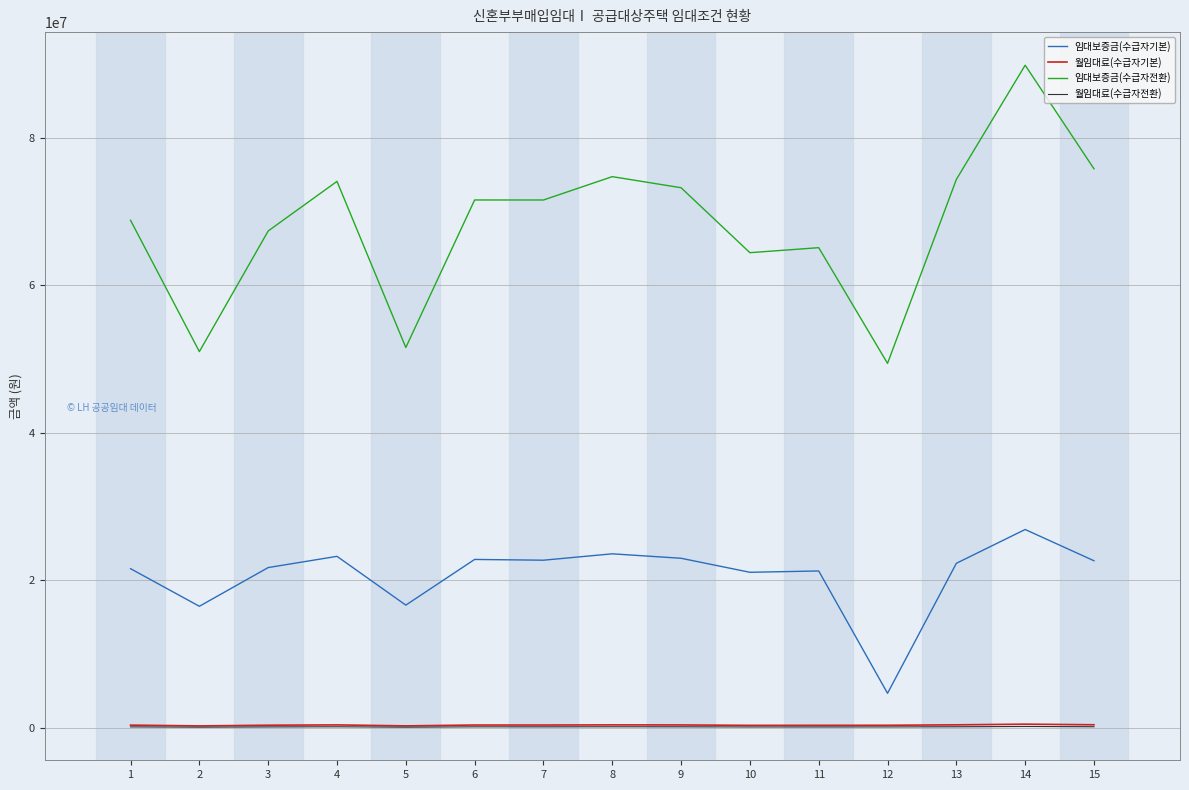

True or false: 임대보증금(수급자기본) has a value of 35161109 at 6.

False